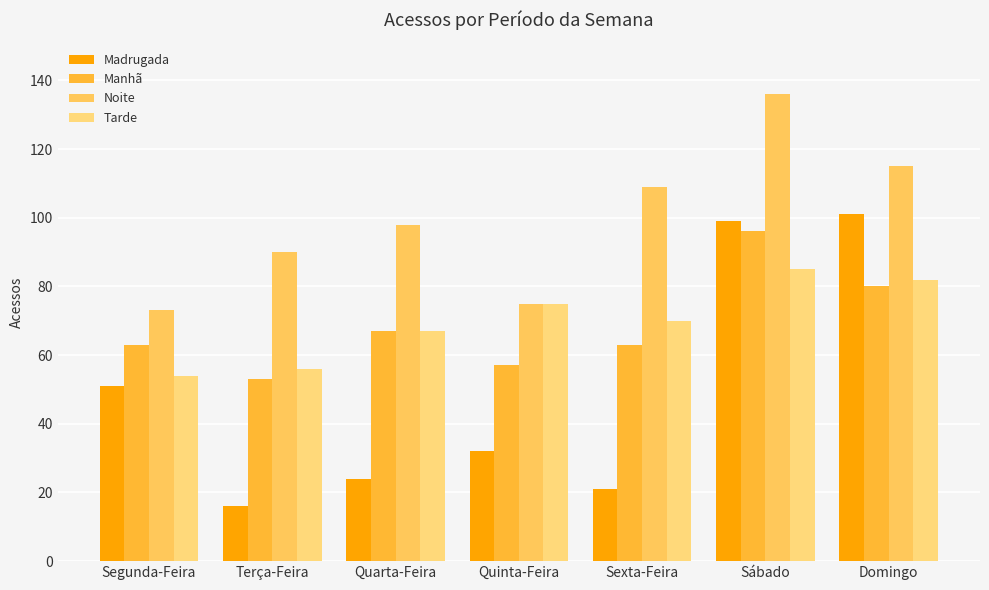

What position from the right is Terça-Feira?

6